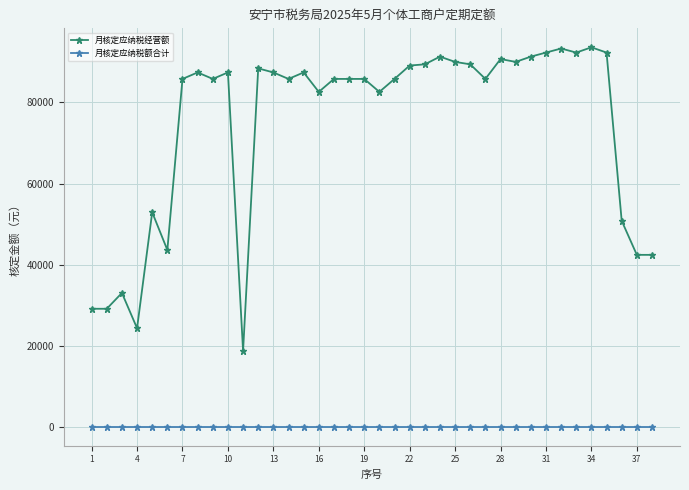

What is the sum of all 月核定应纳税经营额 values?

2840900